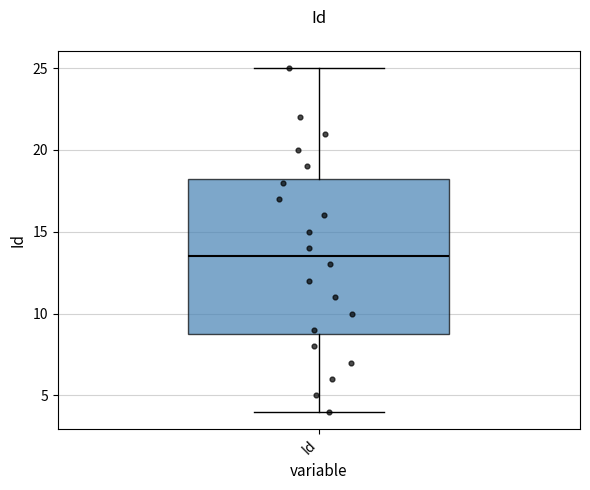

Read this box plot against the y-axis: the position of the median line, the range covered by the box, and the ends of both whiskers. The values are not printed on the chart, so give them approximately, as read against the axis.

median 13.5, box 9.0 to 18.5, whiskers 4.0 to 25.0